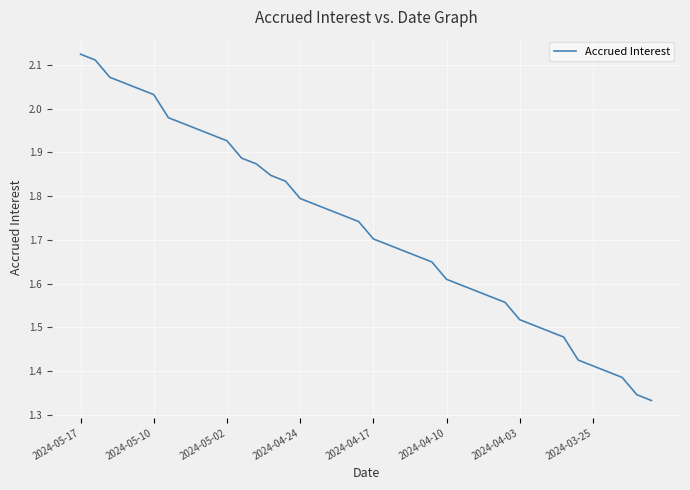

What is the difference between the maximum and minimum values?

0.8